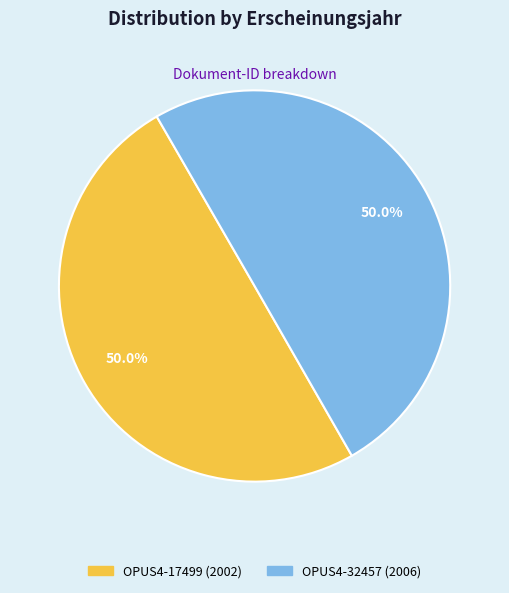

The OPUS4-17499 slice represents 50% of the pie. True or false?

True